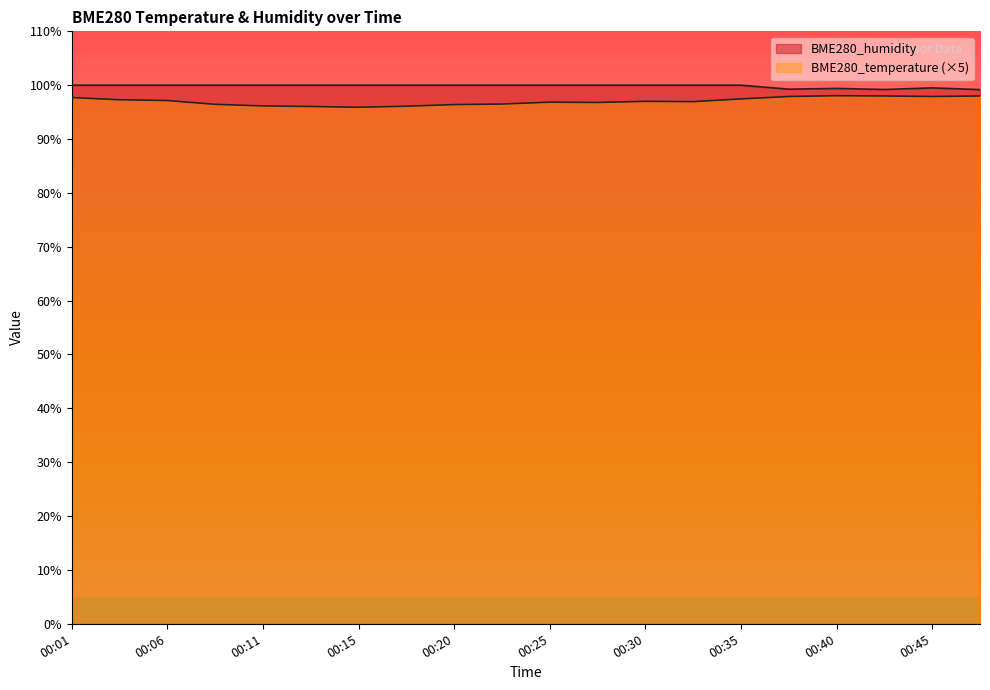

What is the value of the BME280_humidity point at the 5th from the left?

100.0